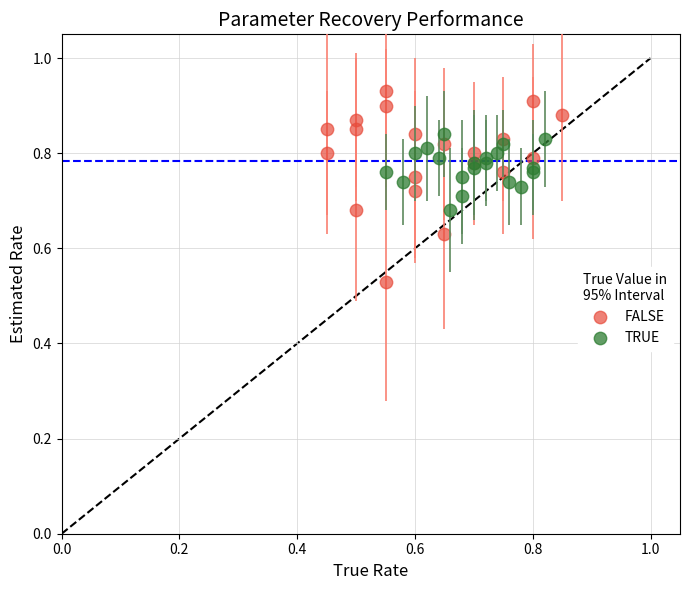

Which series has the largest Y range (max minus min)?

FALSE